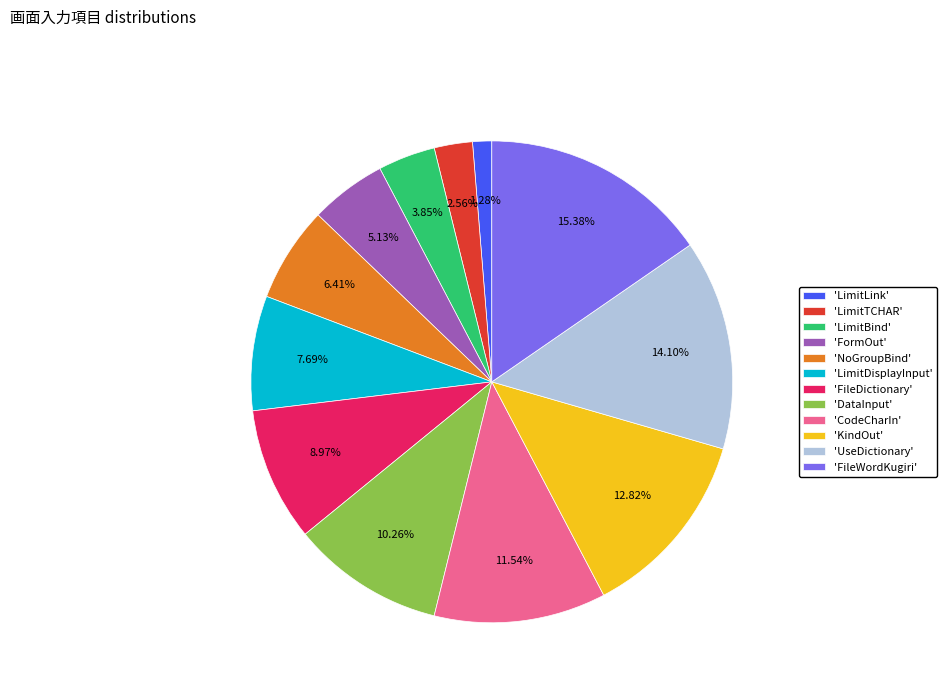

To the nearest percent, what is the difference between the largest and smallest slice percentages?

14%